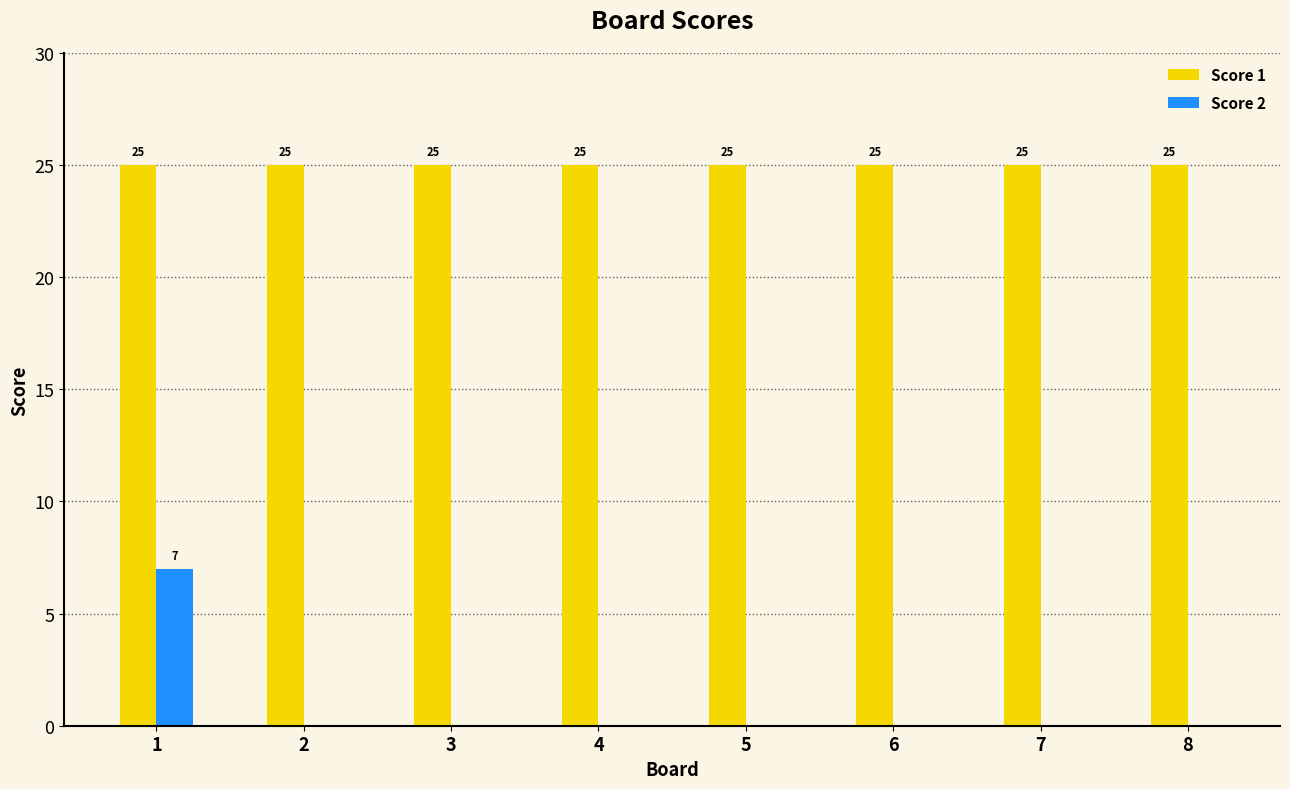

The value of Score 2 at 3 is 0. True or false?

True